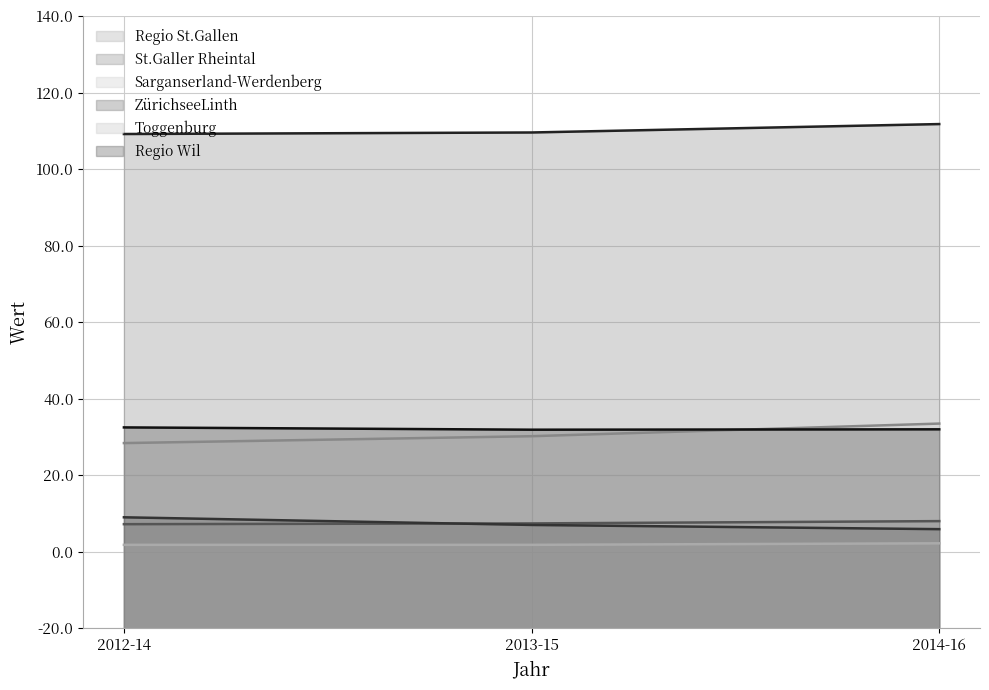

Which series has the widest spread of values?

Sarganserland-Werdenberg